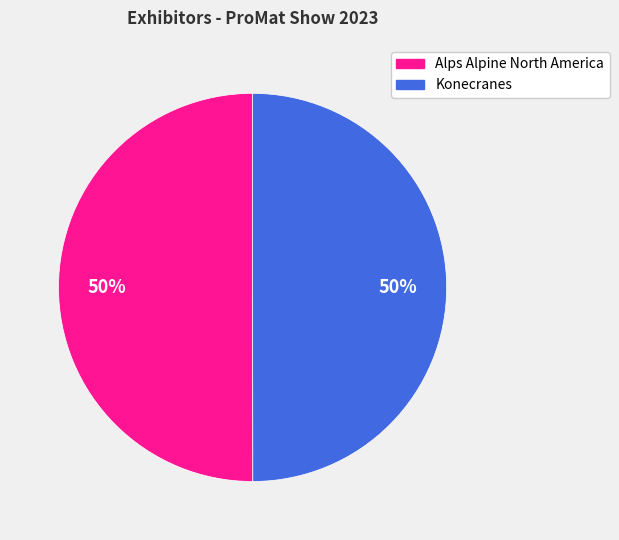

Do Konecranes and Alps Alpine North America together represent more than half of the pie?

Yes